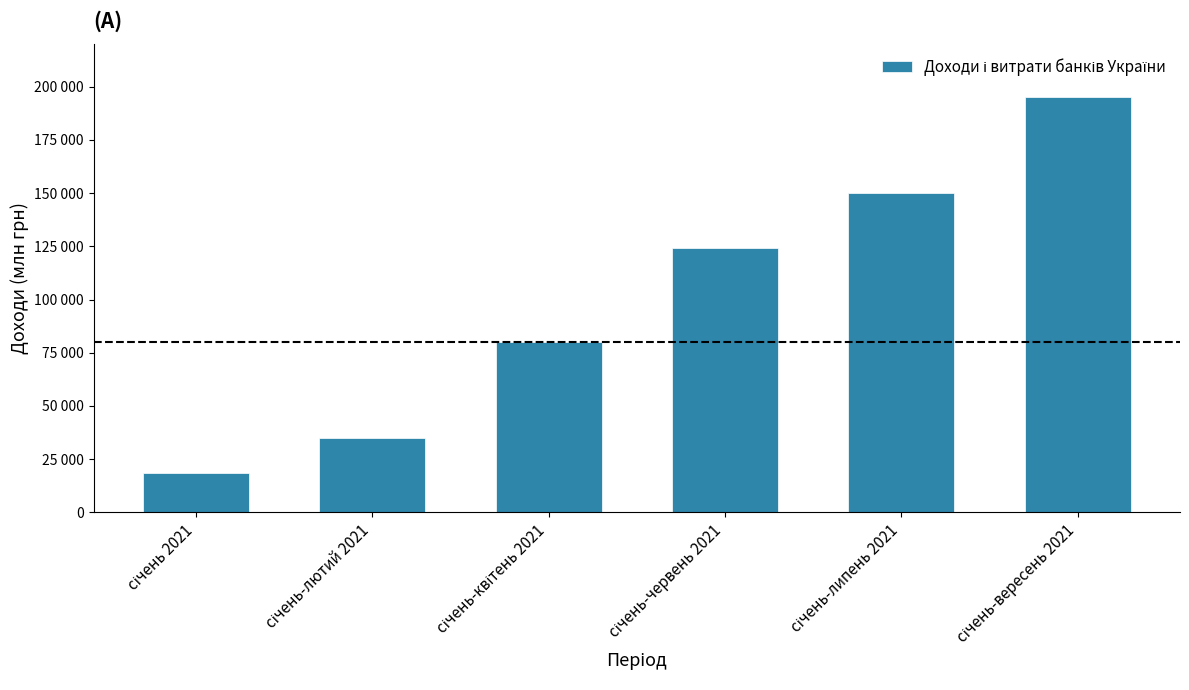

How many data points are less than 124134?

3